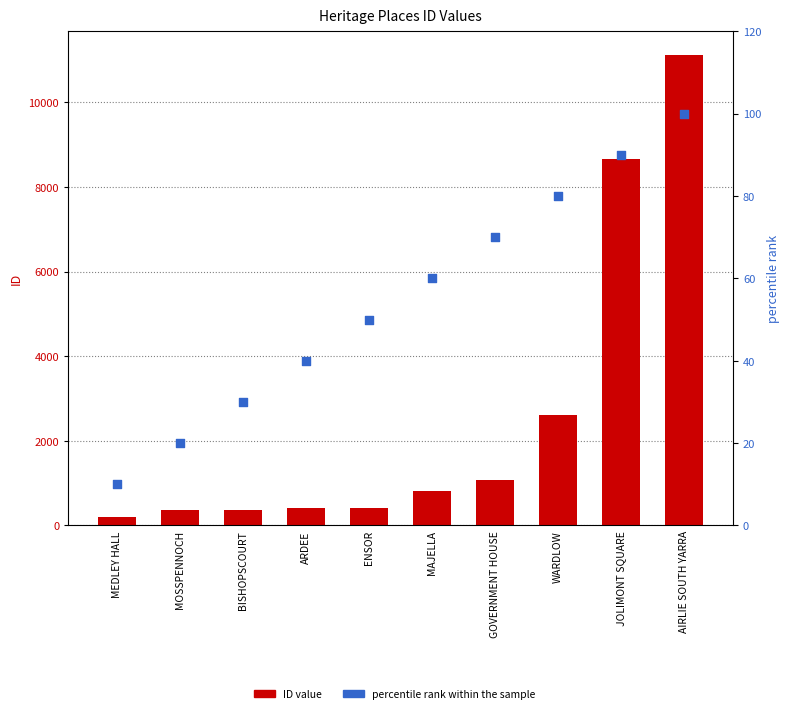

Which series has the largest Y range (max minus min)?

ID